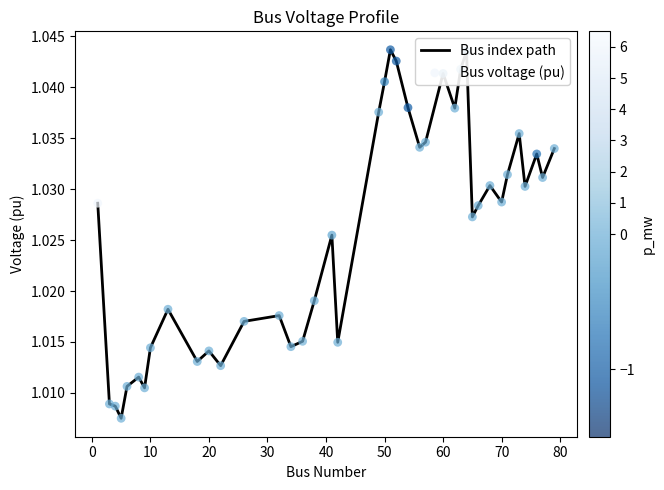

How many lines are shown in the chart?

1